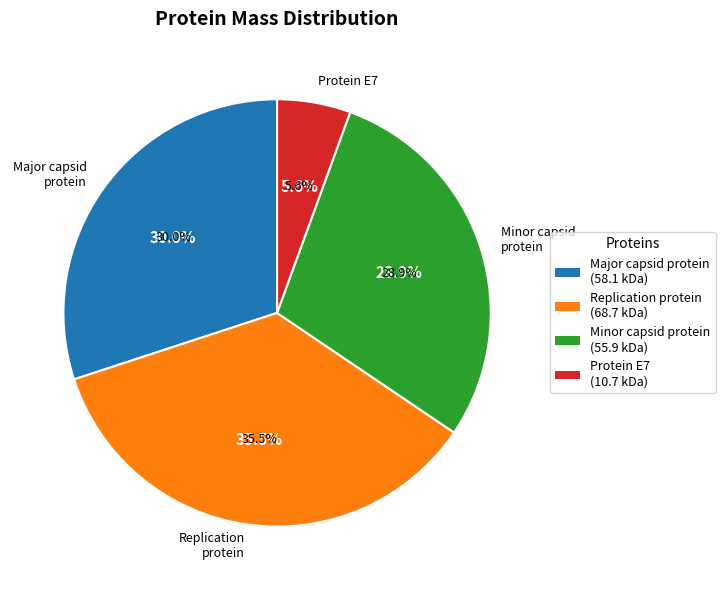

Does any single category account for the majority?

No